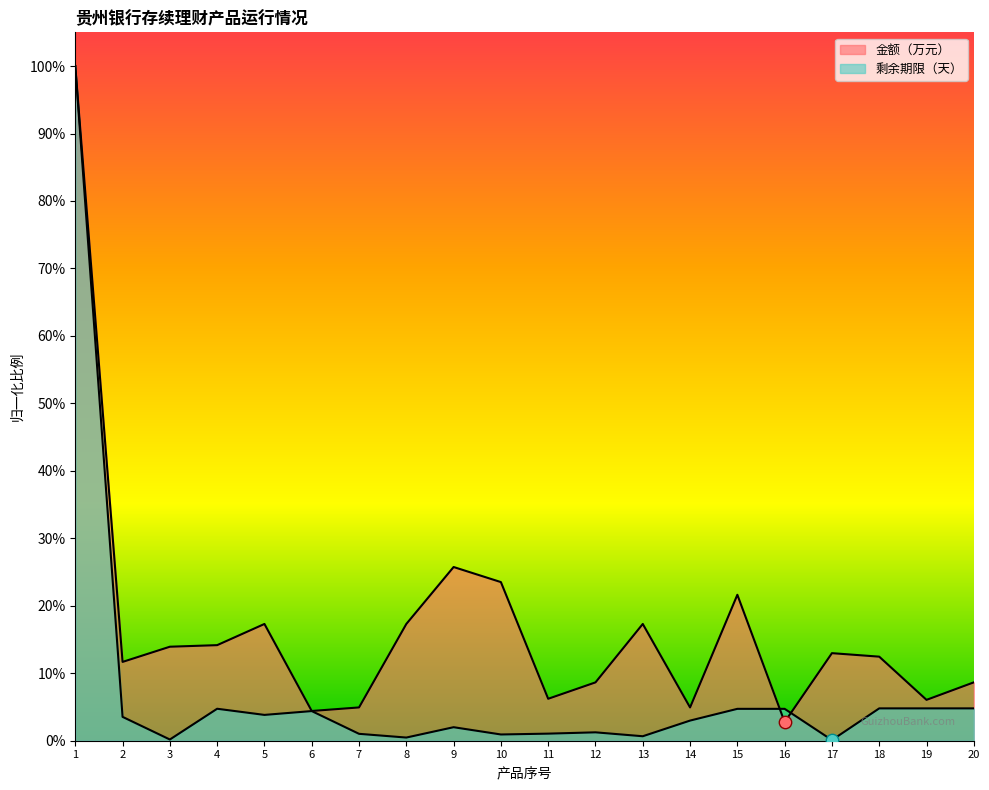

At which category is the sum across all series the highest?

1